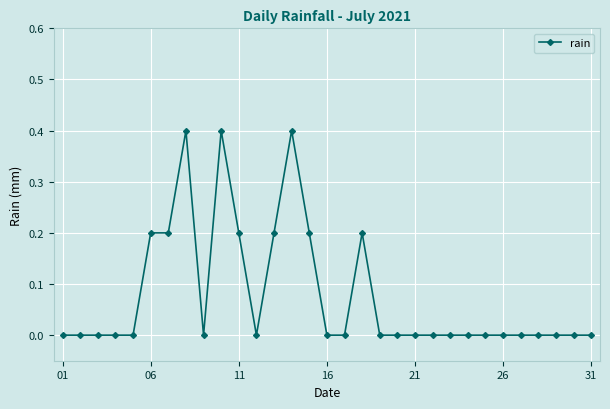

How many data points does each series have?

31